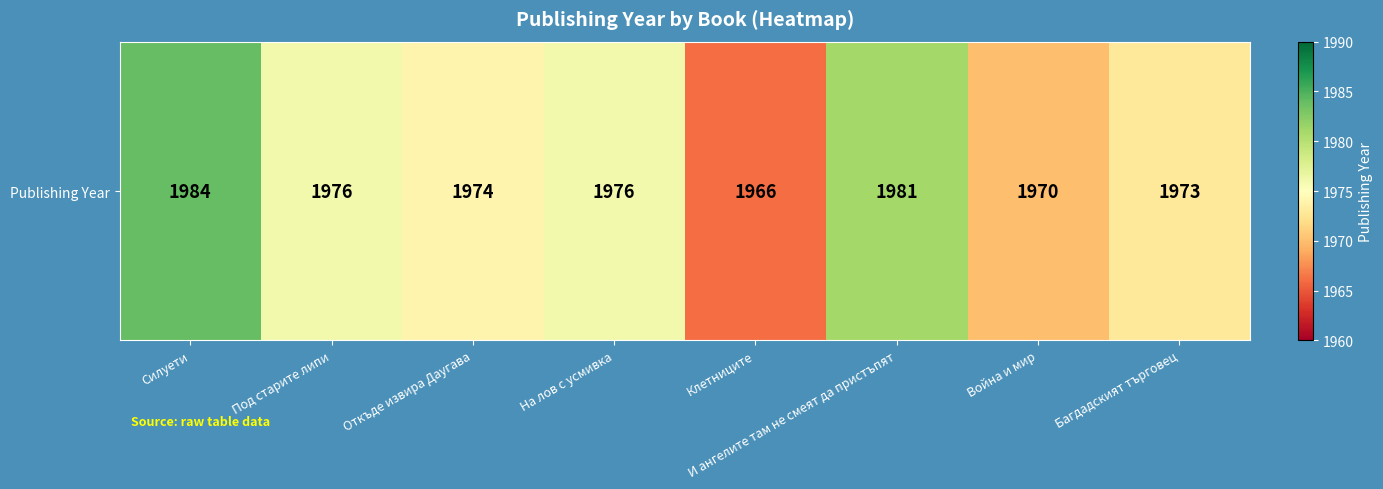

List the labels in order of value, largest first.

Силуети, И ангелите там не смеят да пристъпят, Под старите липи, На лов с усмивка, Откъде извира Даугава, Багдадският търговец, Война и мир, Клетниците